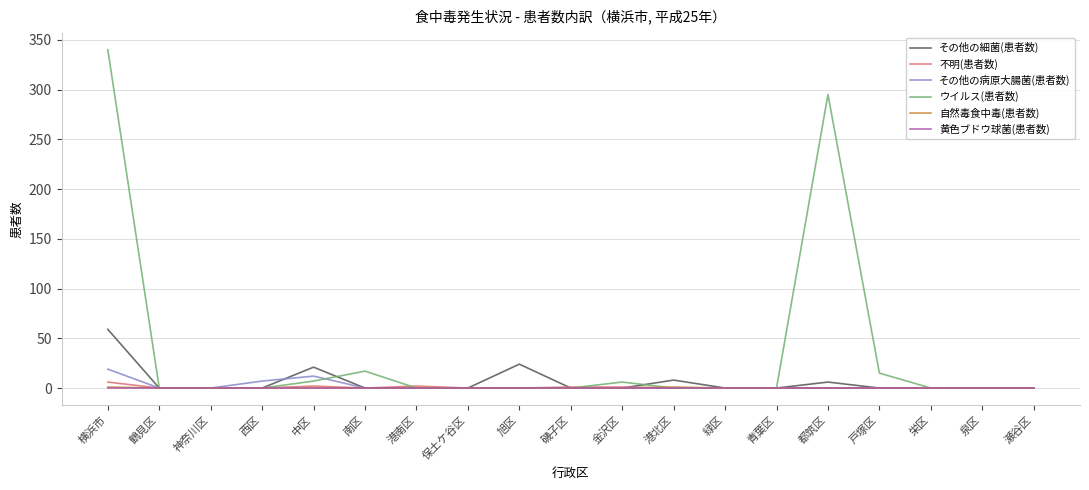

Which series has the widest spread of values?

ウイルス(患者数)